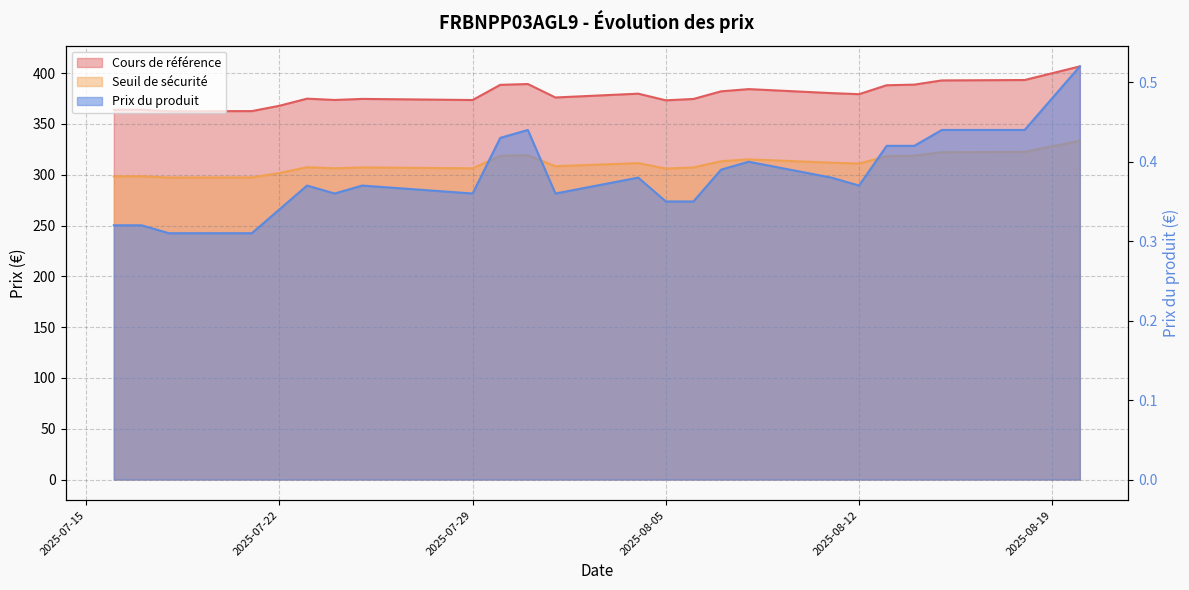

What is the spread (max minus min) of values at 2025-08-12?

379.0